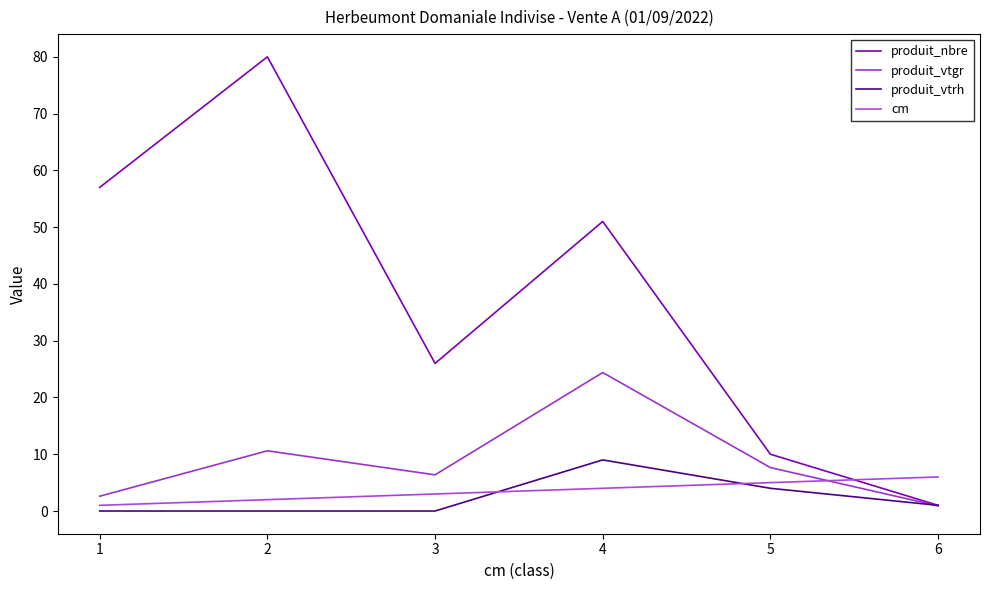

How many interior local valleys does the produit_vtgr series have?

1